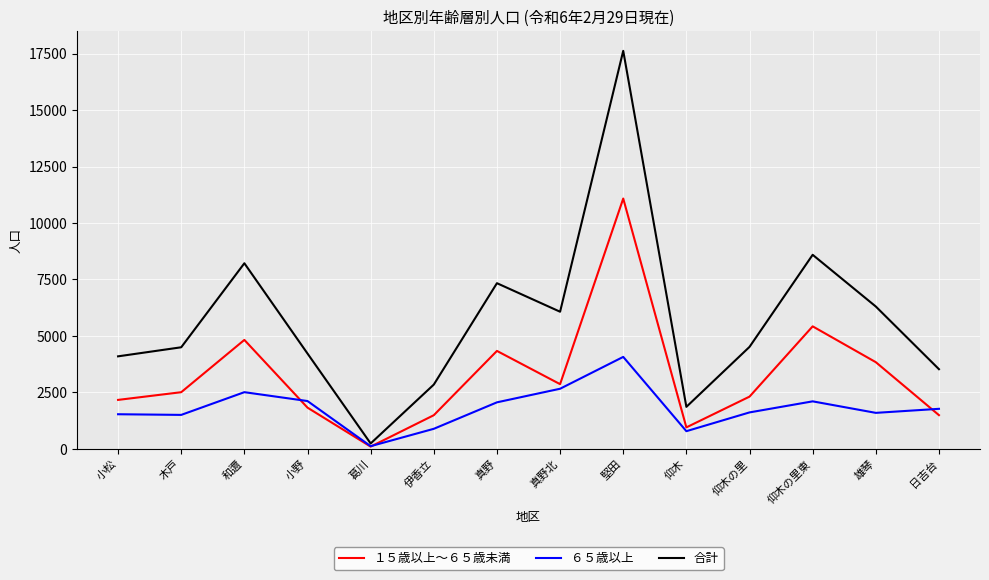

Rank the series by their average value, from lowest to highest.

６５歳以上, １５歳以上～６５歳未満, 合計